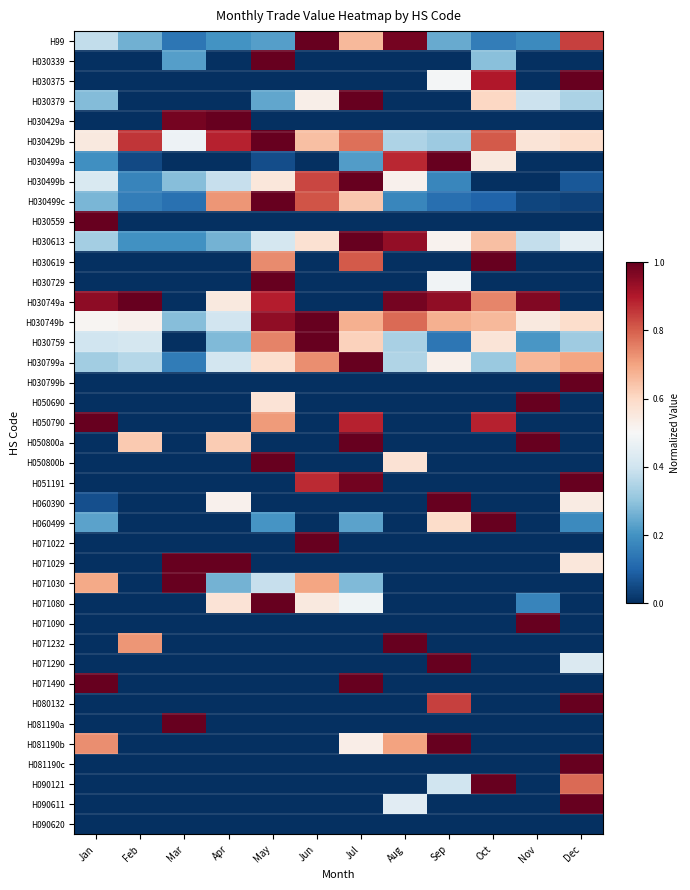

Which label corresponds to the smallest value in the chart?

Jan